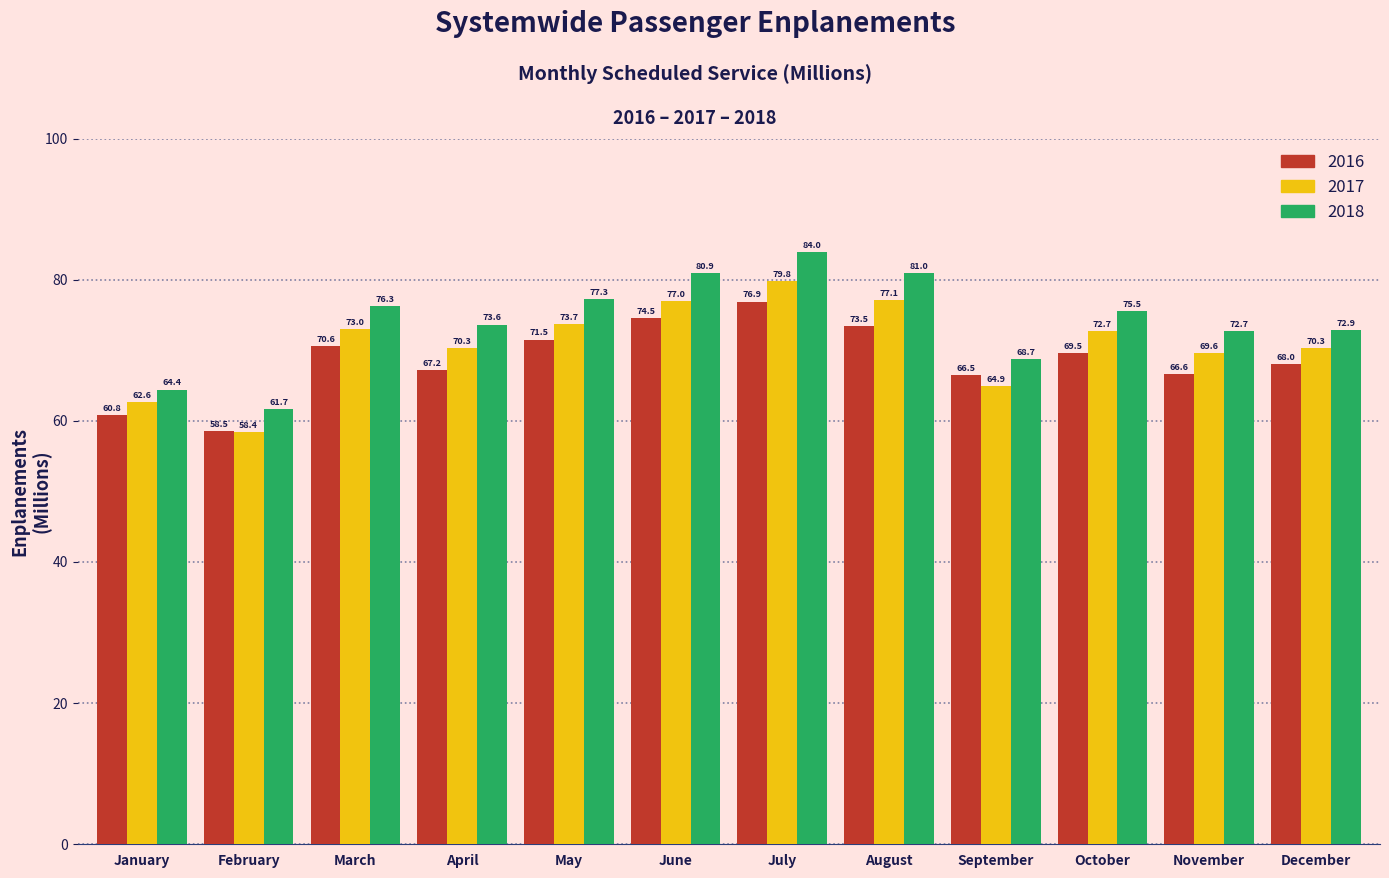

Reading right to left, list all the values displayed in this chart.

2016: December=68.0	November=66.6	October=69.5	September=66.5	August=73.5	July=76.9	June=74.5	May=71.5	April=67.2	March=70.6	February=58.5	January=60.8
2017: December=70.3	November=69.6	October=72.7	September=64.9	August=77.1	July=79.8	June=77.0	May=73.7	April=70.3	March=73.0	February=58.4	January=62.6
2018: December=72.9	November=72.7	October=75.5	September=68.7	August=81.0	July=84.0	June=80.9	May=77.3	April=73.6	March=76.3	February=61.7	January=64.4